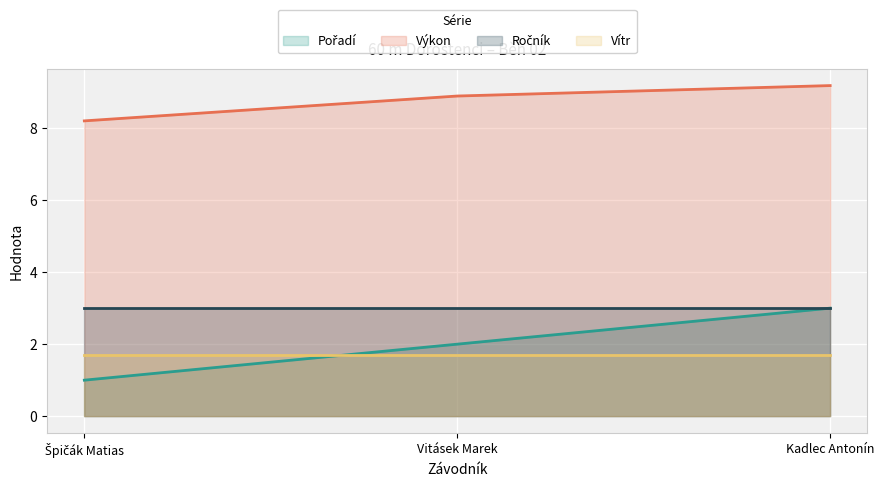

What is the difference between the maximum and minimum values in the Pořadí series?

2.0